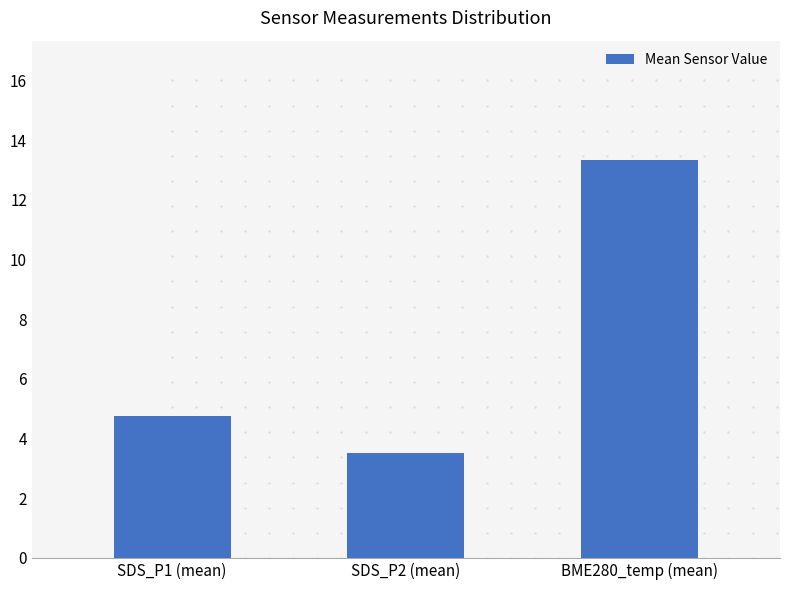

Approximately how many times larger is the value at BME280_temp (mean) compared to SDS_P1 (mean)?

2.8